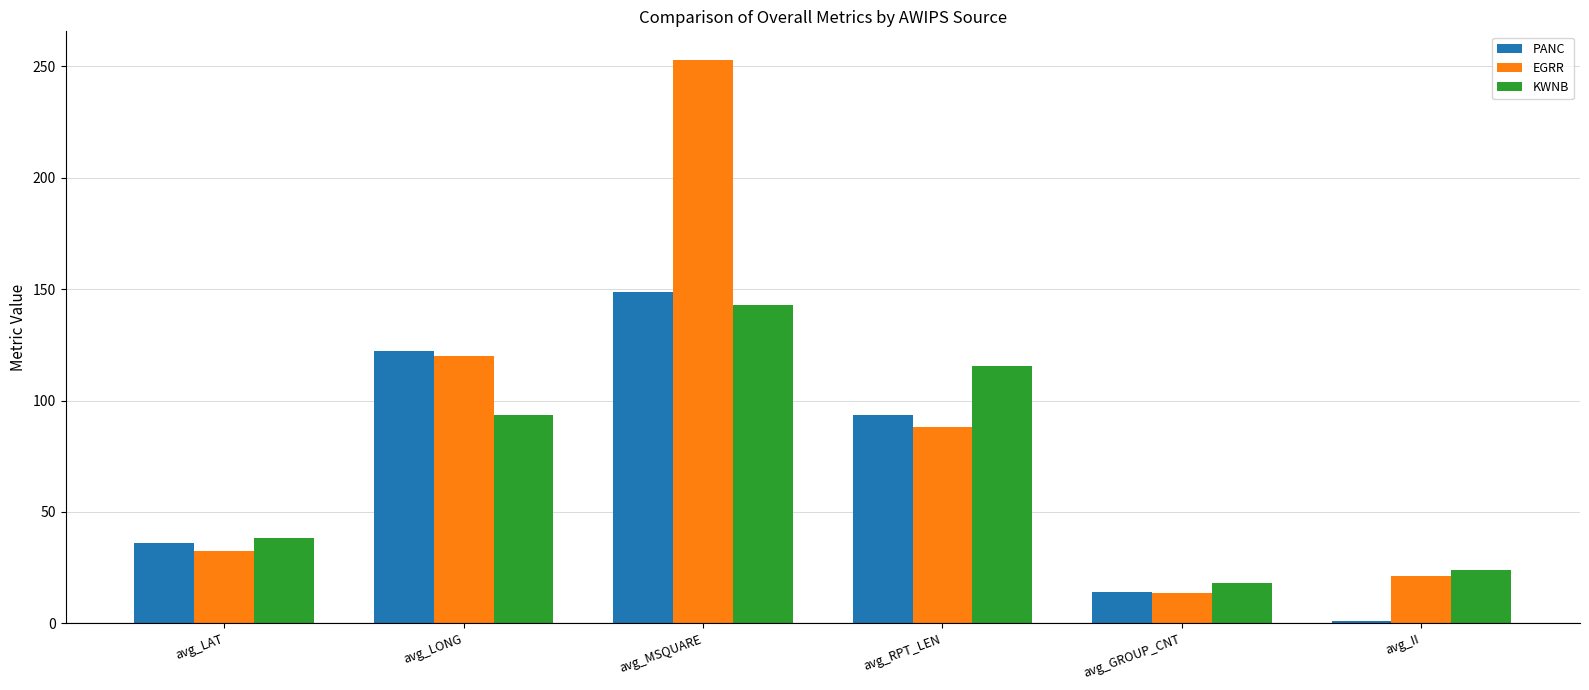

What is the value of the PANC bar at the 6th from the left?

1.0